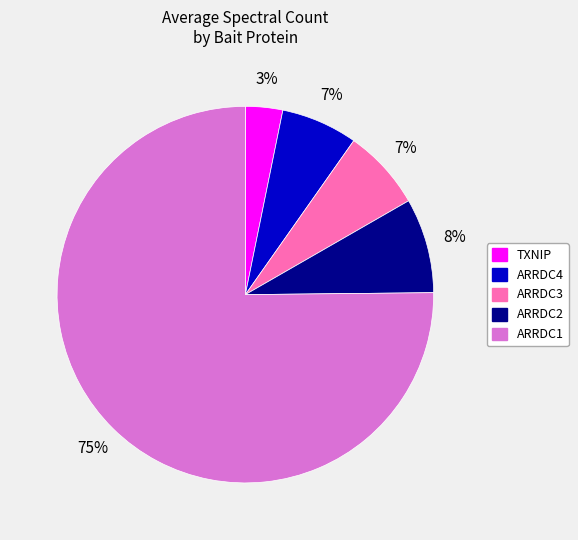

To the nearest percent, what is the average slice percentage?

20%